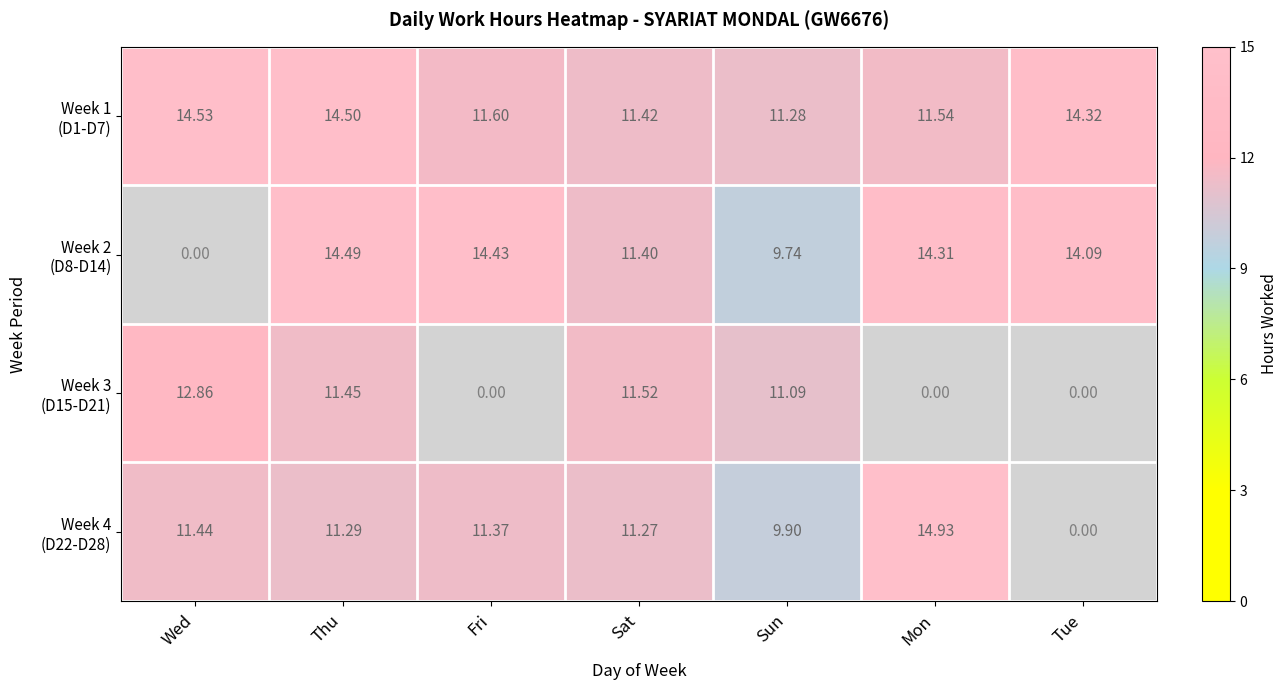

Which label corresponds to the largest value in the chart?

Mon